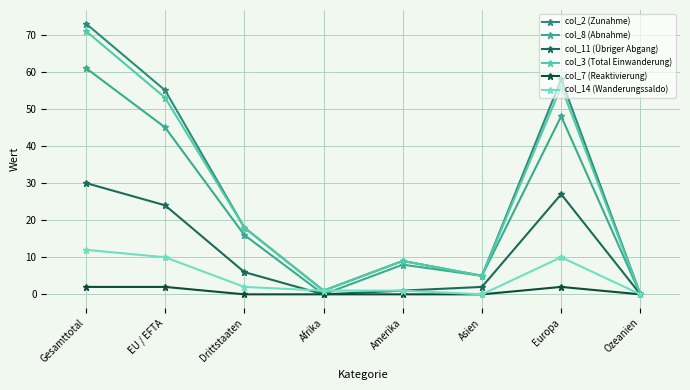

Reading left to right, list all the values displayed in this chart.

col_2 (Zunahme): Gesamttotal=73	EU / EFTA=55	Drittstaaten=18	Afrika=1	Amerika=9	Asien=5	Europa=58	Ozeanien=0
col_8 (Abnahme): Gesamttotal=61	EU / EFTA=45	Drittstaaten=16	Afrika=0	Amerika=8	Asien=5	Europa=48	Ozeanien=0
col_11 (Übriger Abgang): Gesamttotal=30	EU / EFTA=24	Drittstaaten=6	Afrika=0	Amerika=1	Asien=2	Europa=27	Ozeanien=0
col_3 (Total Einwanderung): Gesamttotal=71	EU / EFTA=53	Drittstaaten=18	Afrika=1	Amerika=9	Asien=5	Europa=56	Ozeanien=0
col_7 (Reaktivierung): Gesamttotal=2	EU / EFTA=2	Drittstaaten=0	Afrika=0	Amerika=0	Asien=0	Europa=2	Ozeanien=0
col_14 (Wanderungssaldo): Gesamttotal=12	EU / EFTA=10	Drittstaaten=2	Afrika=1	Amerika=1	Asien=0	Europa=10	Ozeanien=0